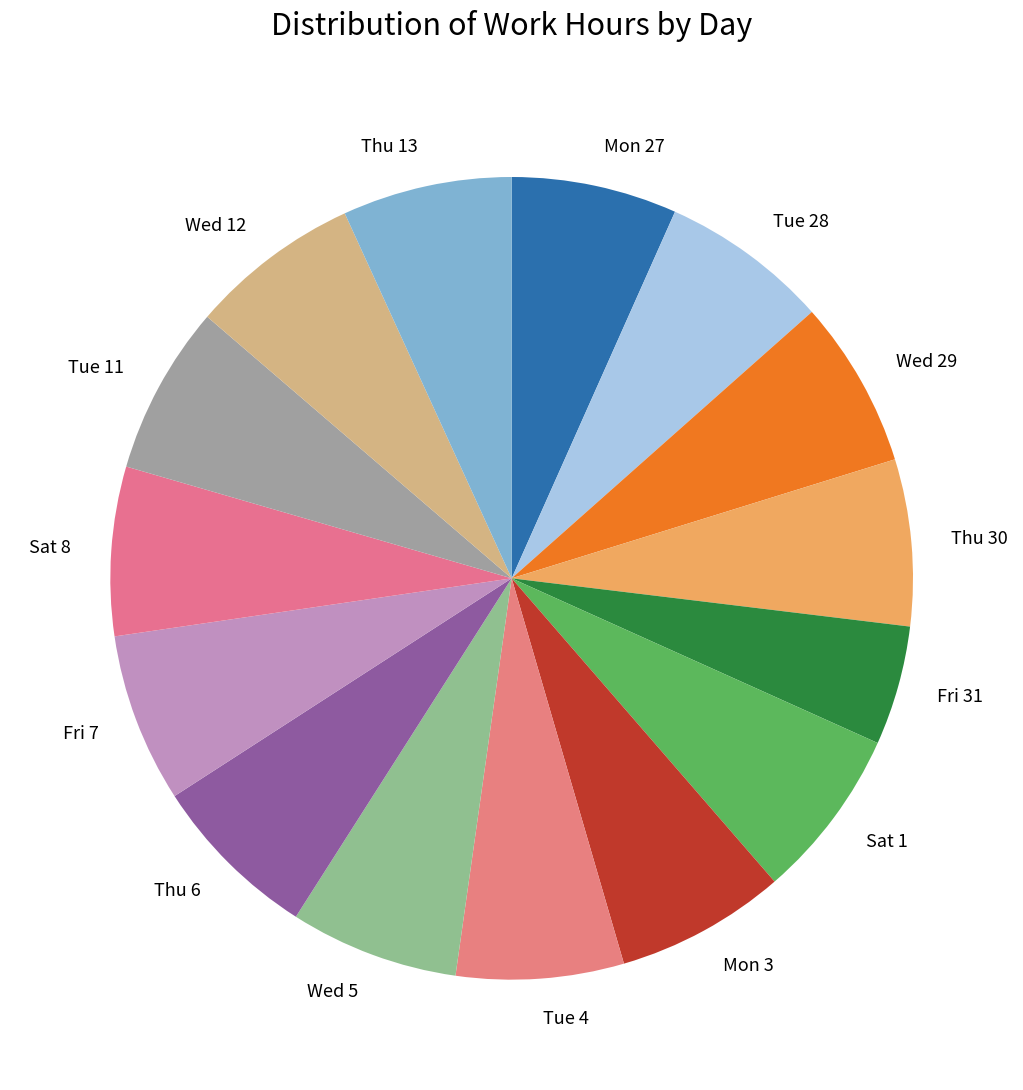

What is the smallest slice in the pie chart?

Fri 31